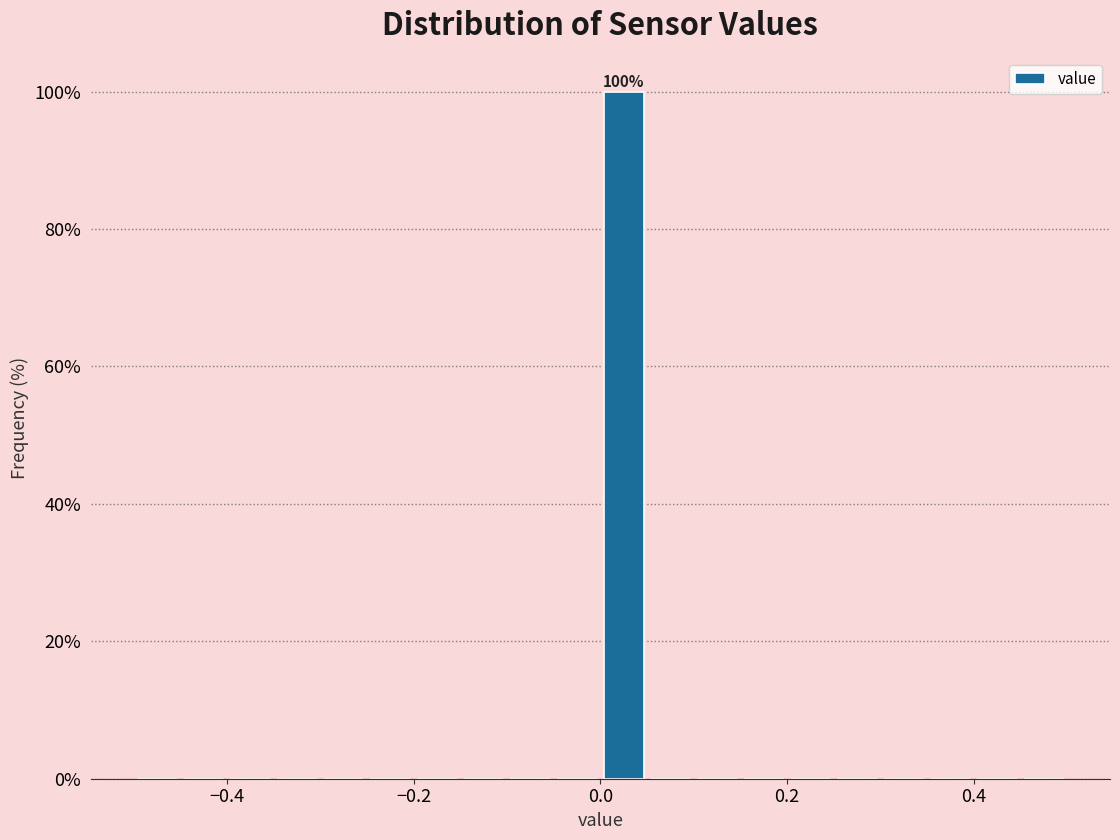

Around what value on the x-axis is the tallest bar? Give the approximate position of its centre, as read against the axis.

0.02